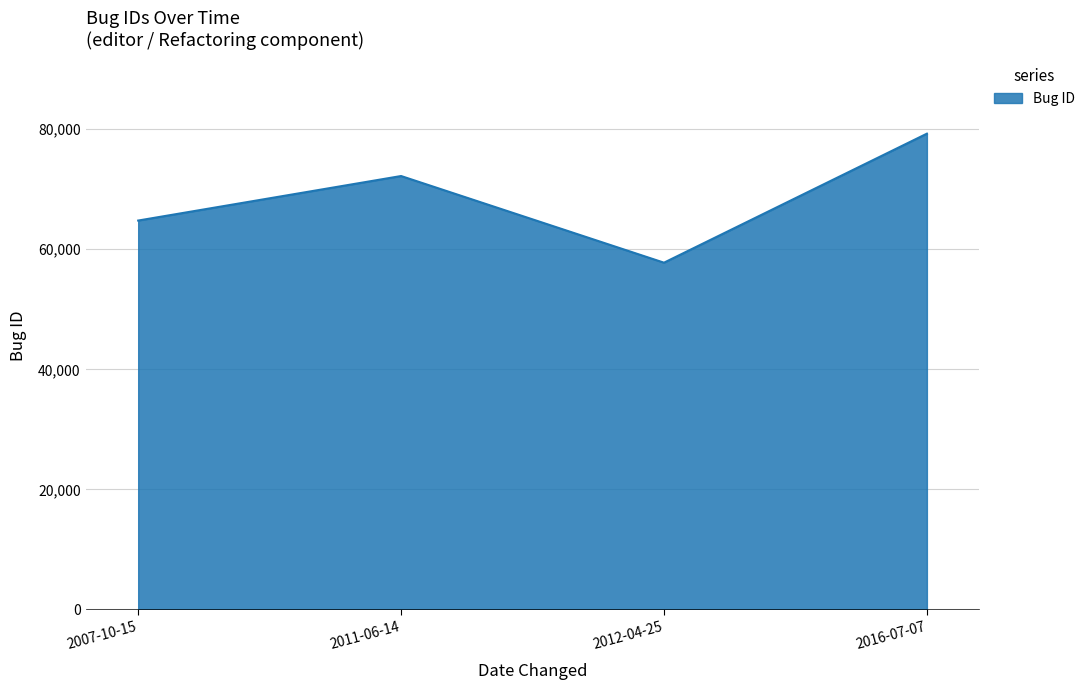

At which category does the data reach its first local valley?

2012-04-25